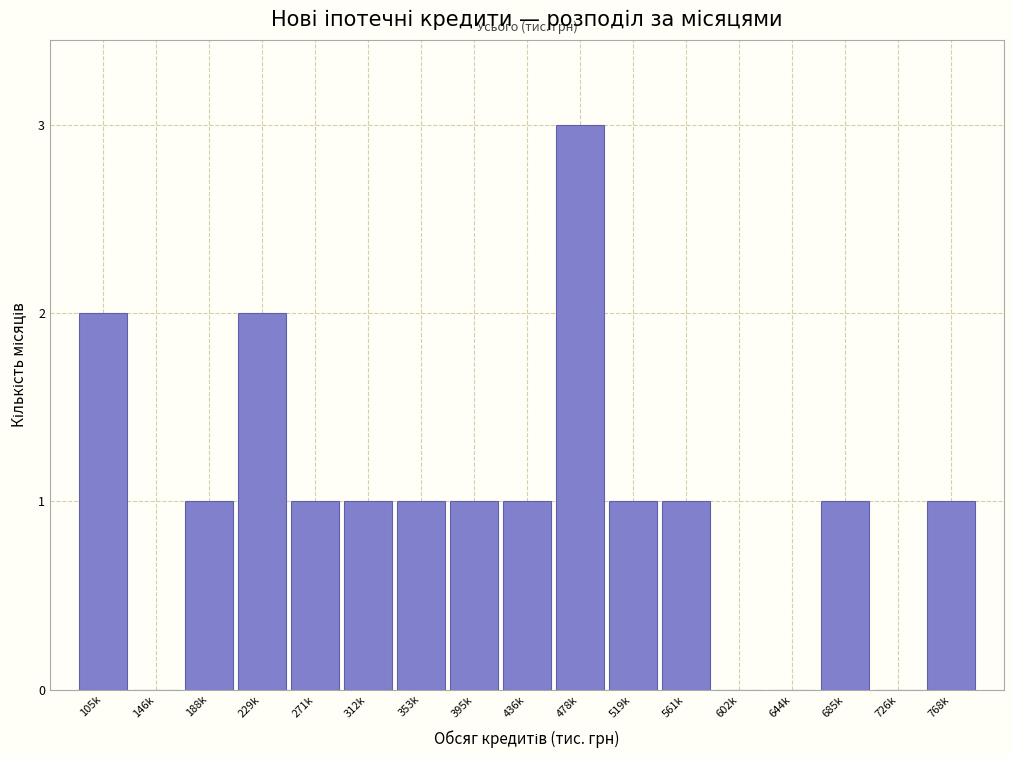

Reading right to left, what are all the values shown in this chart?

768k=1	726k=0	685k=1	644k=0	602k=0	561k=1	519k=1	478k=3	436k=1	395k=1	353k=1	312k=1	271k=1	229k=2	188k=1	146k=0	105k=2